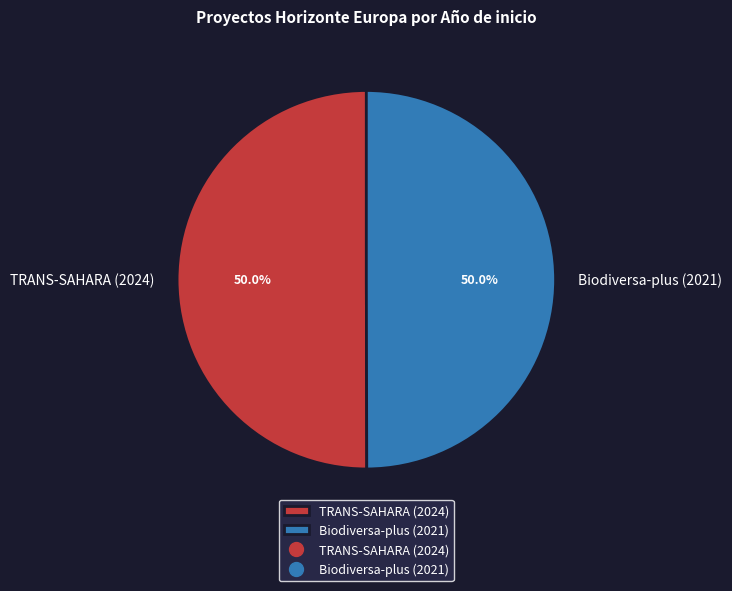

What is the ratio of the value at TRANS-SAHARA (2024) to the value at Biodiversa-plus (2021)?

1.0